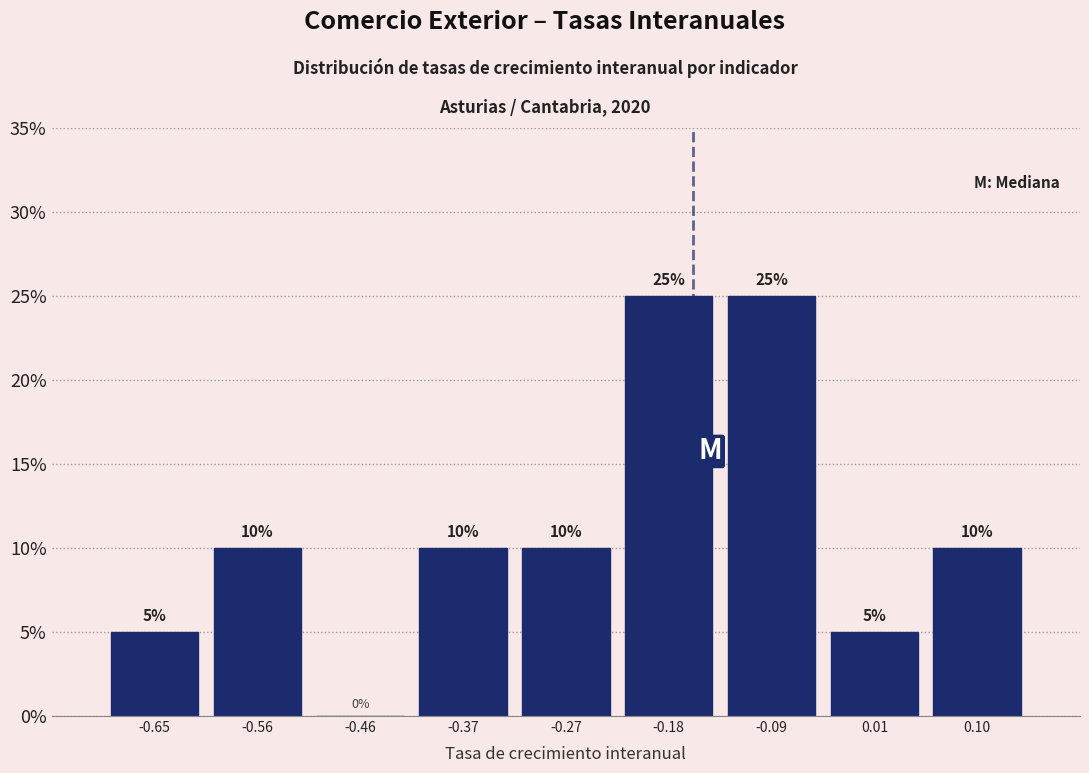

Reading left to right, transcribe this chart: for each bar, give the range it covers on the x-axis and its height. The bar edges are not printed on the chart, so give them approximately, as read against the axis.

-0.70 to -0.61: 5
-0.61 to -0.51: 10
-0.51 to -0.42: 0
-0.42 to -0.32: 10
-0.32 to -0.23: 10
-0.23 to -0.13: 25
-0.13 to -0.04: 25
-0.04 to 0.06: 5
0.06 to 0.15: 10